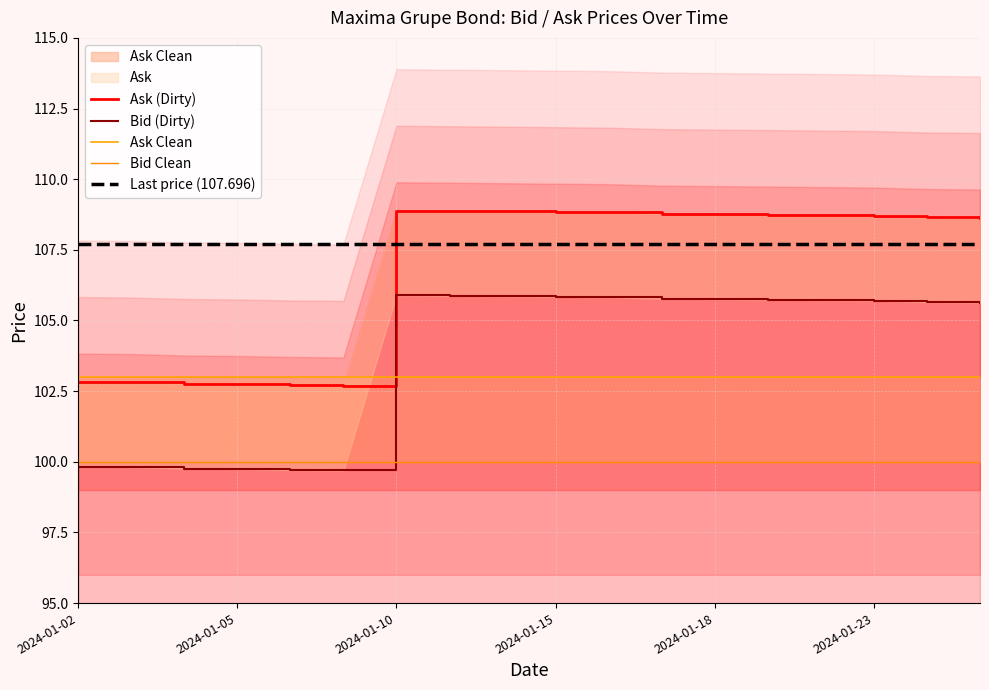

What is the label of the 16th point from the right?

2024-01-10